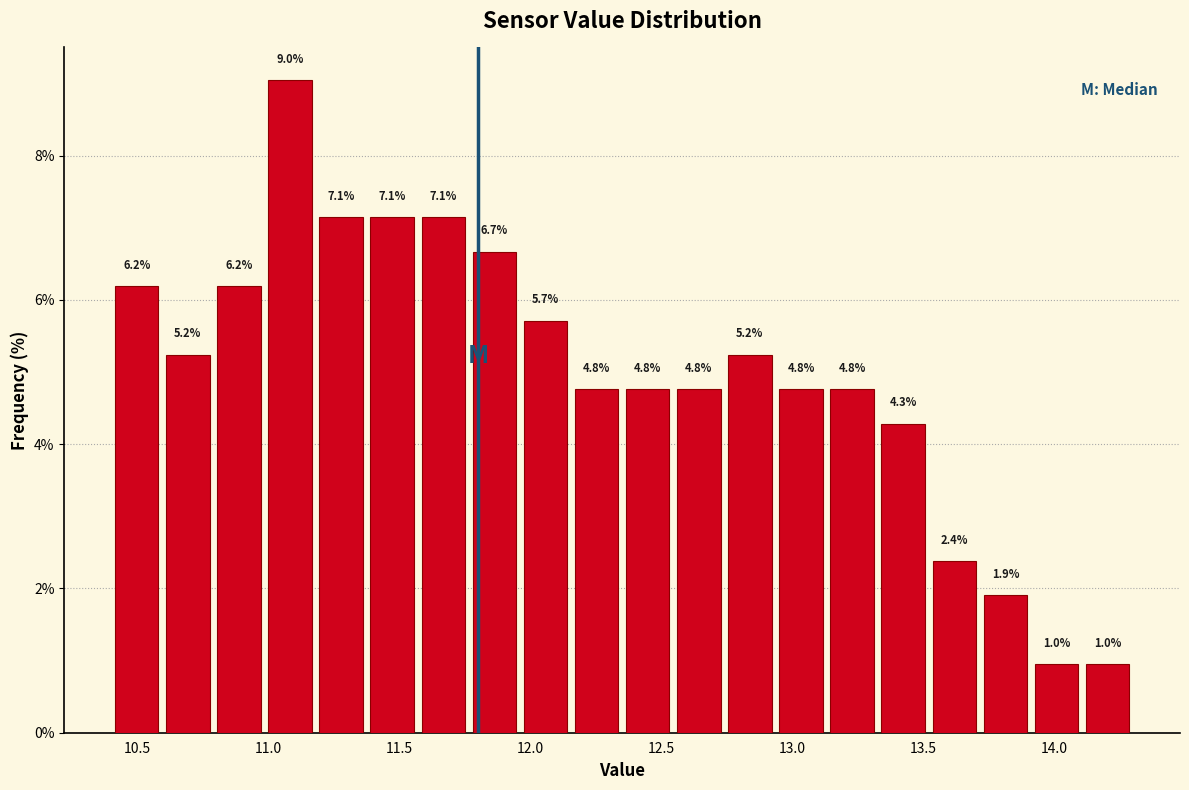

Around what value on the x-axis is the tallest bar? Give the approximate position of its centre, as read against the axis.

11.10